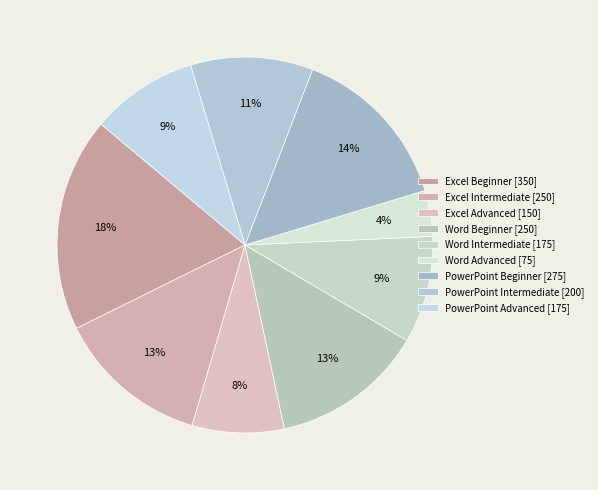

Approximately how many times larger is the value at PowerPoint Beginner compared to Word Intermediate?

1.6